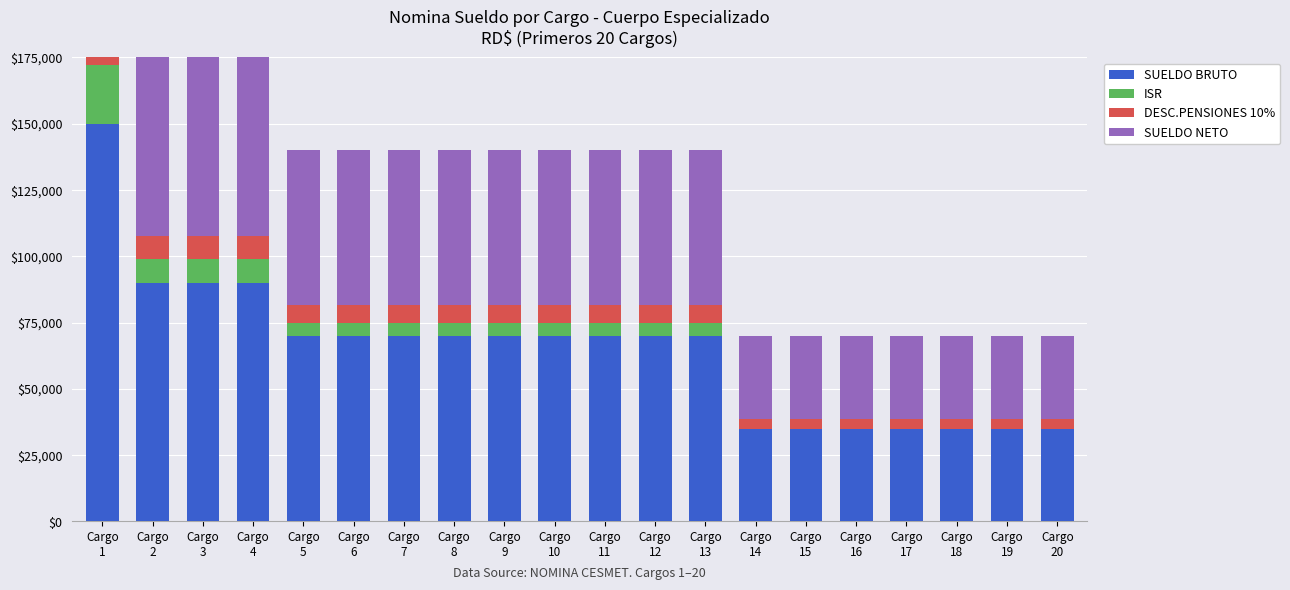

Reading right to left, transcribe all the data shown in this chart.

SUELDO BRUTO: Cargo
20=35000.0	Cargo
19=35000.0	Cargo
18=35000.0	Cargo
17=35000.0	Cargo
16=35000.0	Cargo
15=35000.0	Cargo
14=35000.0	Cargo
13=70000.0	Cargo
12=70000.0	Cargo
11=70000.0	Cargo
10=70000.0	Cargo
9=70000.0	Cargo
8=70000.0	Cargo
7=70000.0	Cargo
6=70000.0	Cargo
5=70000.0	Cargo
4=90000.0	Cargo
3=90000.0	Cargo
2=90000.0	Cargo
1=150000.0
ISR: Cargo
20=0.0	Cargo
19=0.0	Cargo
18=0.0	Cargo
17=0.0	Cargo
16=0.0	Cargo
15=0.0	Cargo
14=0.0	Cargo
13=4795.9	Cargo
12=4795.9	Cargo
11=4795.9	Cargo
10=4795.9	Cargo
9=4795.9	Cargo
8=4795.9	Cargo
7=4795.9	Cargo
6=4795.9	Cargo
5=4795.9	Cargo
4=8832.9	Cargo
3=8832.9	Cargo
2=8832.9	Cargo
1=22332.9
DESC.PENSIONES 10%: Cargo
20=3500.0	Cargo
19=3500.0	Cargo
18=3500.0	Cargo
17=3500.0	Cargo
16=3500.0	Cargo
15=3500.0	Cargo
14=3500.0	Cargo
13=7000.0	Cargo
12=7000.0	Cargo
11=7000.0	Cargo
10=7000.0	Cargo
9=7000.0	Cargo
8=7000.0	Cargo
7=7000.0	Cargo
6=7000.0	Cargo
5=7000.0	Cargo
4=9000.0	Cargo
3=9000.0	Cargo
2=9000.0	Cargo
1=15000.0
SUELDO NETO: Cargo
20=31500.0	Cargo
19=31500.0	Cargo
18=31500.0	Cargo
17=31500.0	Cargo
16=31500.0	Cargo
15=31500.0	Cargo
14=31500.0	Cargo
13=58204.1	Cargo
12=58204.1	Cargo
11=58204.1	Cargo
10=58204.1	Cargo
9=58204.1	Cargo
8=58204.1	Cargo
7=58204.1	Cargo
6=58204.1	Cargo
5=58204.1	Cargo
4=72167.1	Cargo
3=72167.1	Cargo
2=72167.1	Cargo
1=112667.1